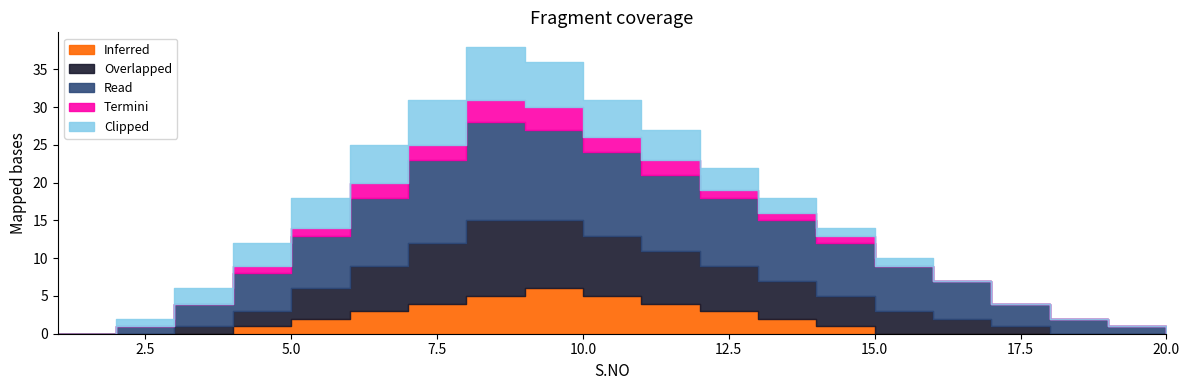

What is the maximum value shown in the chart?

13